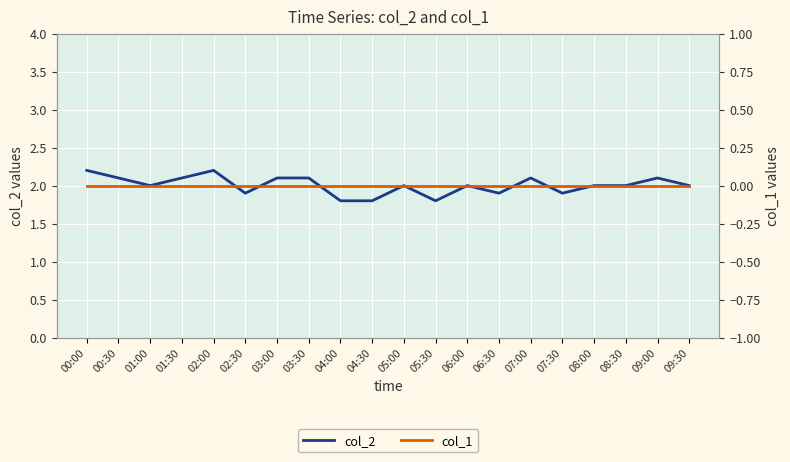

Rank the series by their average value, from highest to lowest.

col_2, col_1